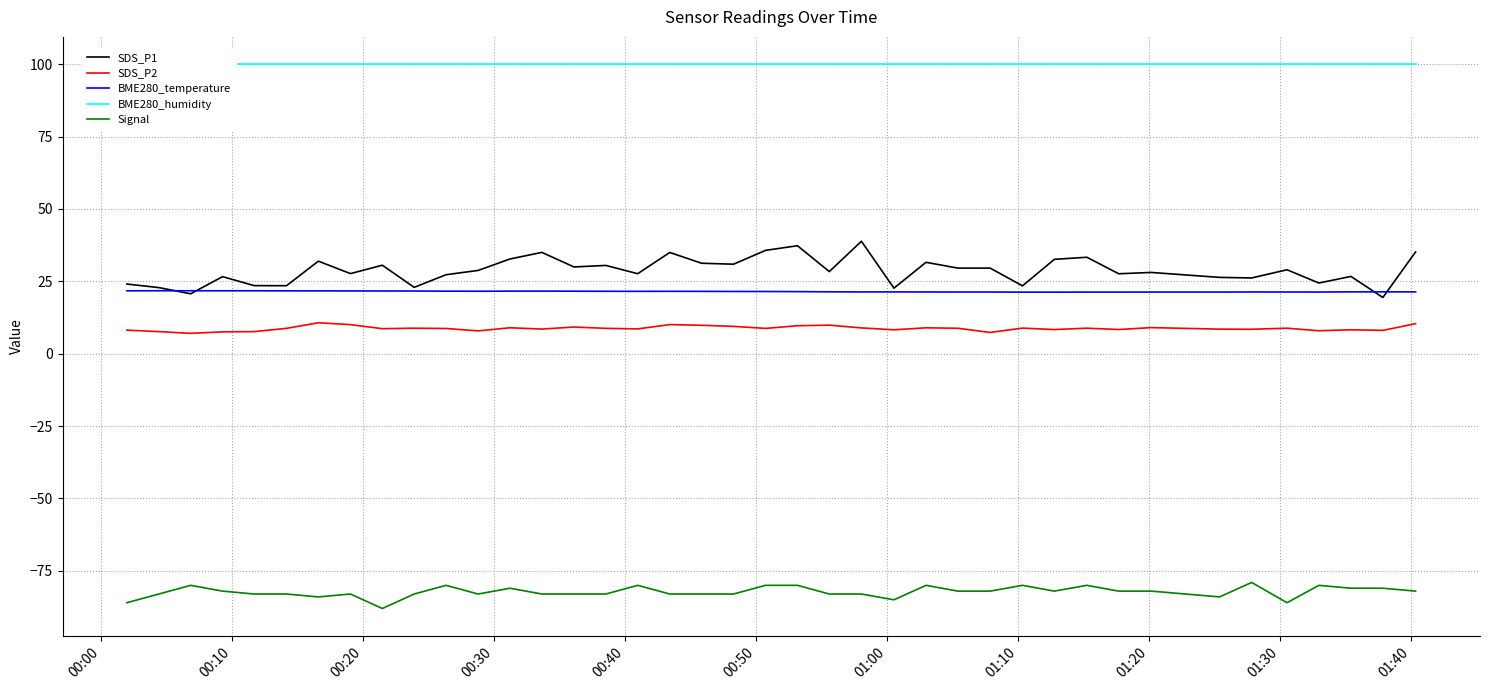

Which series has the largest range (max minus min)?

SDS_P1